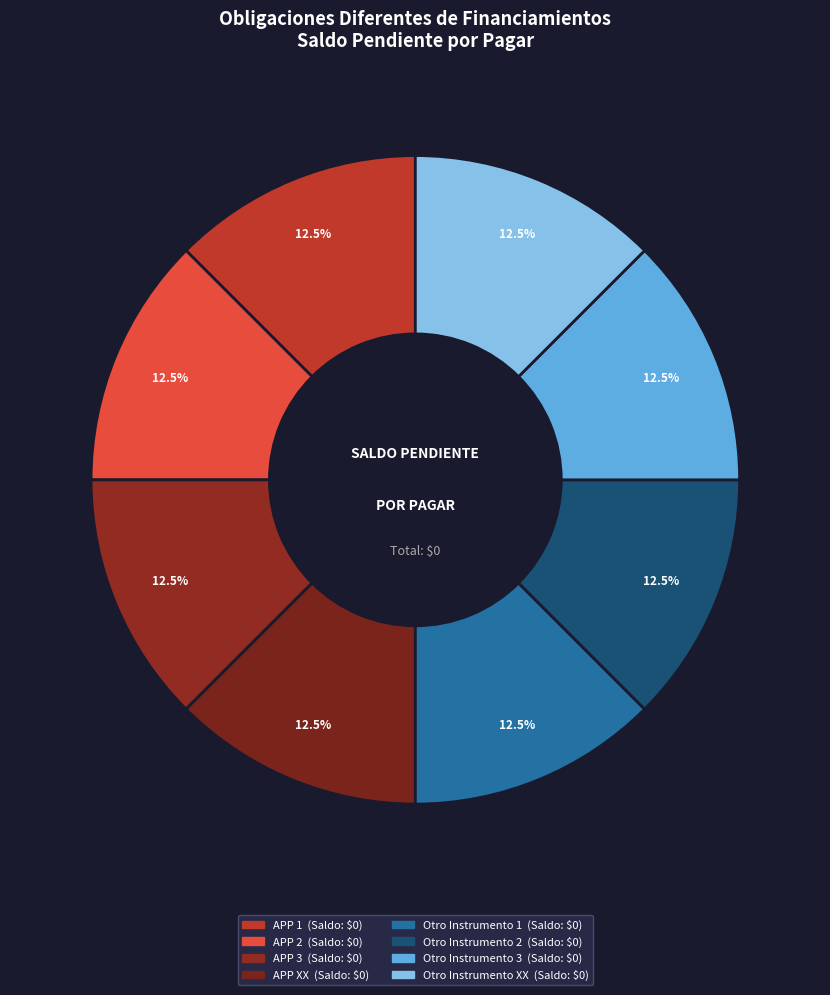

Which has a higher value, APP 2 or APP 3?

APP 2